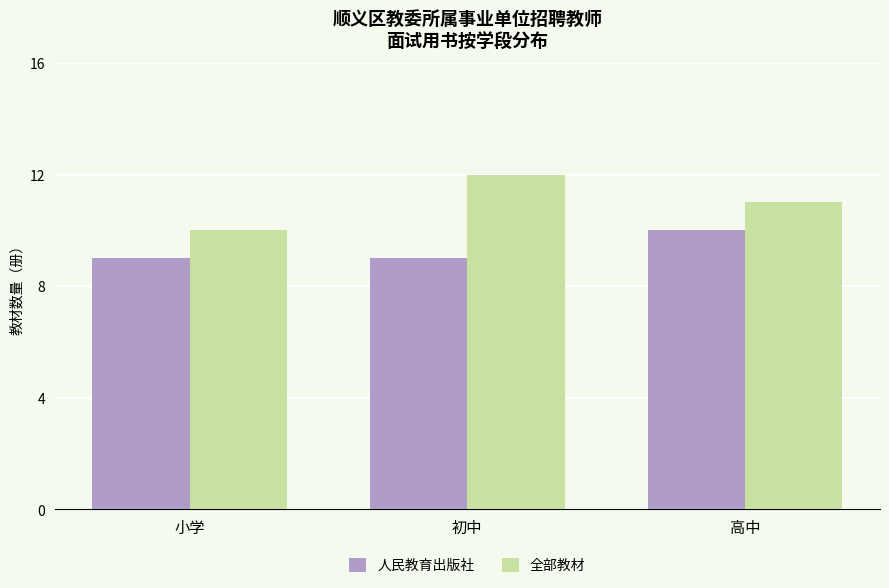

Is it true that 人民教育出版社 equals 10 at 高中?

True